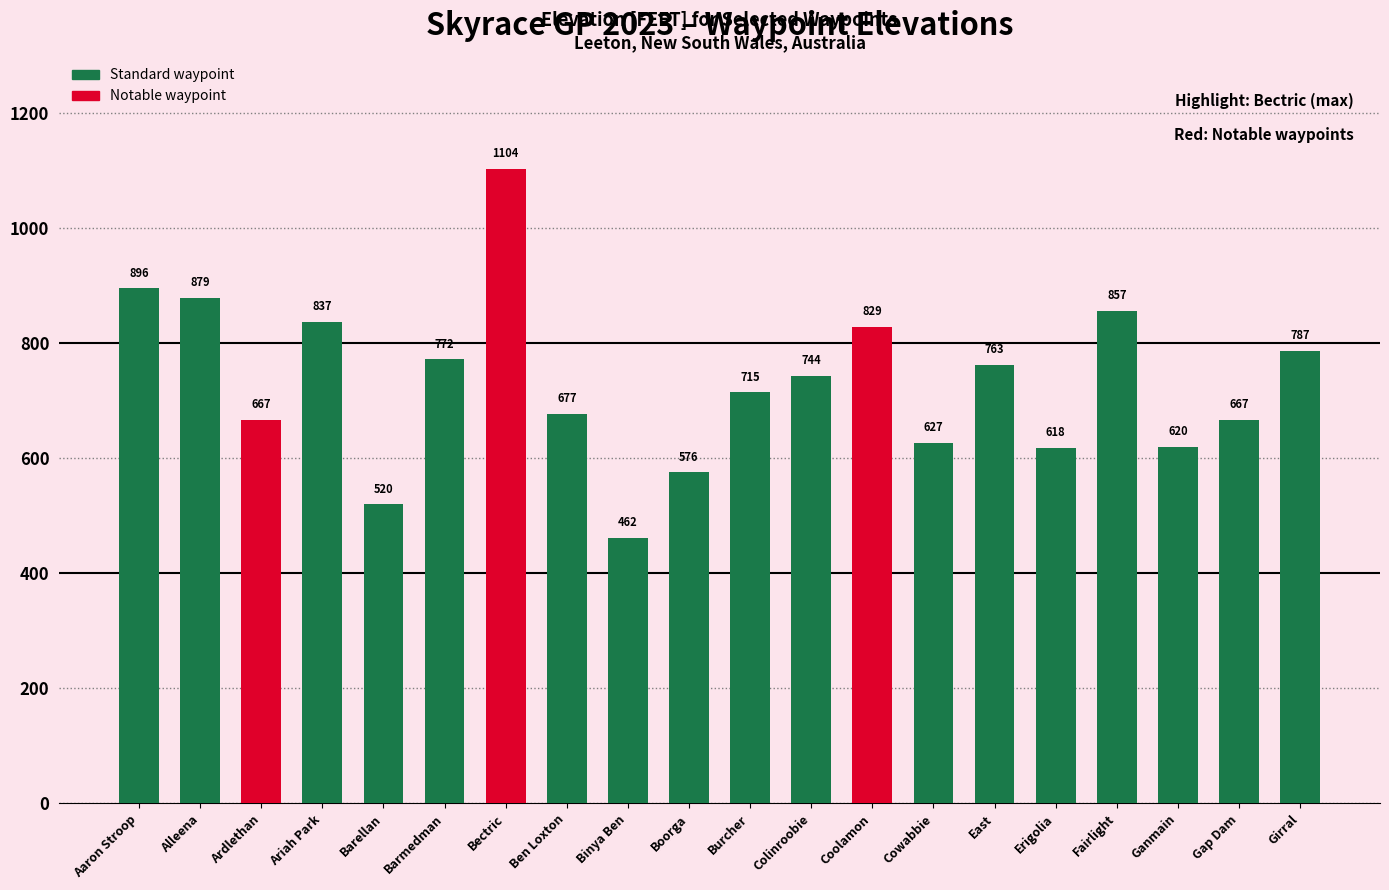

At which label does the data first exceed 744?

Aaron Stroop